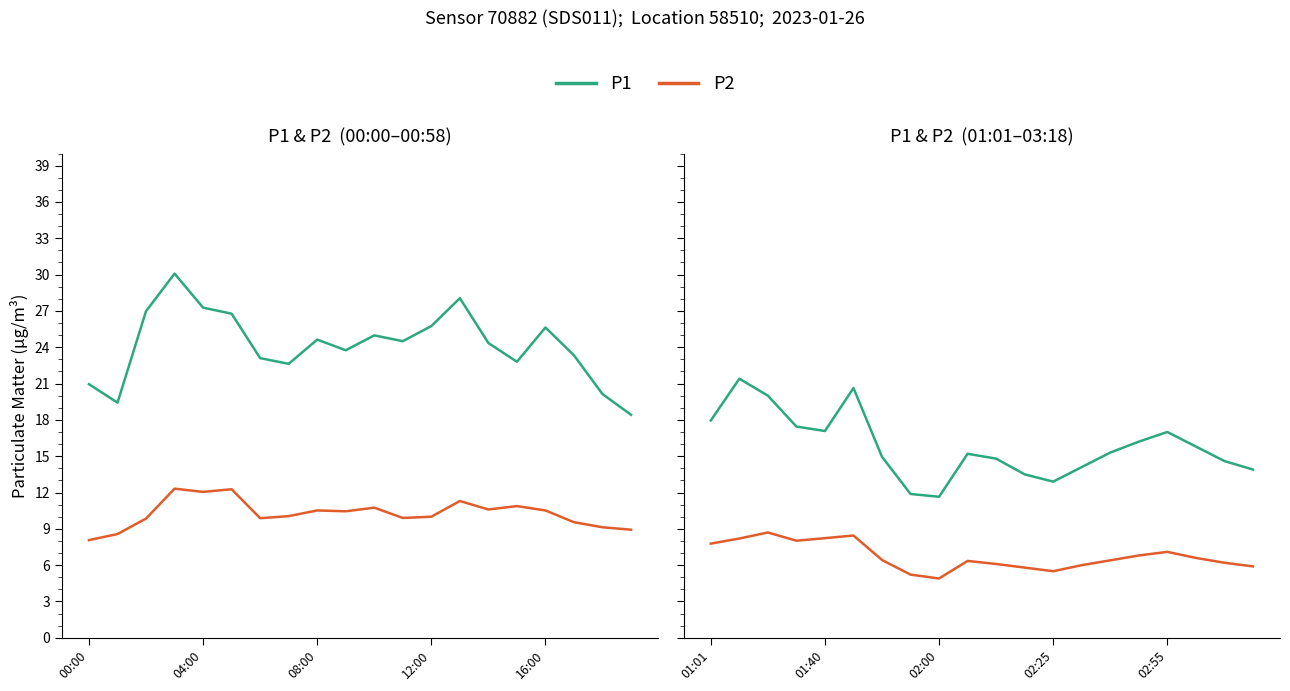

Which series changed the most between 6 and 18?

P1